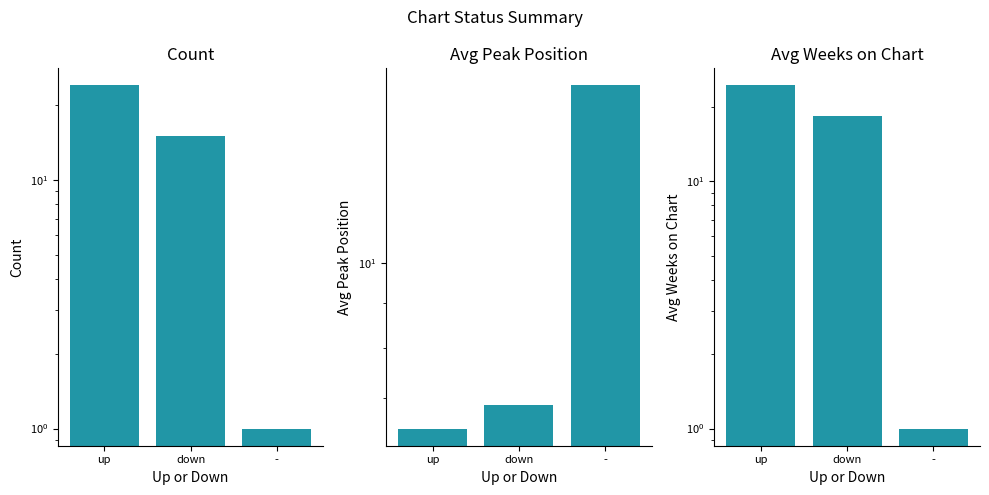

At down, list the series in order from largest to smallest.

Avg Weeks on Chart, Count, Avg Peak Position